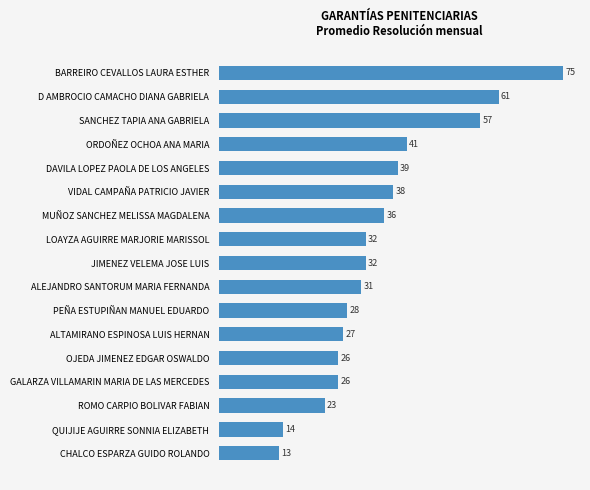

What is the label of the 15th bar from the bottom?

SANCHEZ TAPIA ANA GABRIELA